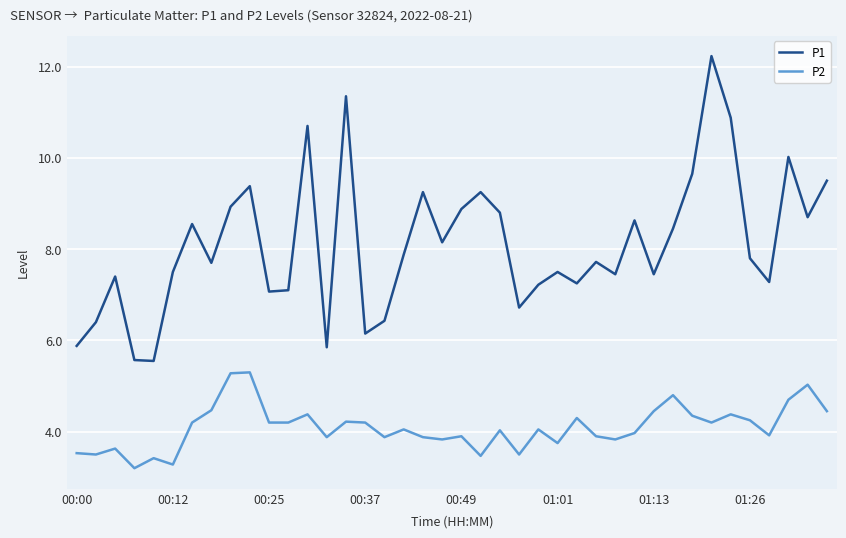

List the series in order of their peak value, highest first.

P1, P2